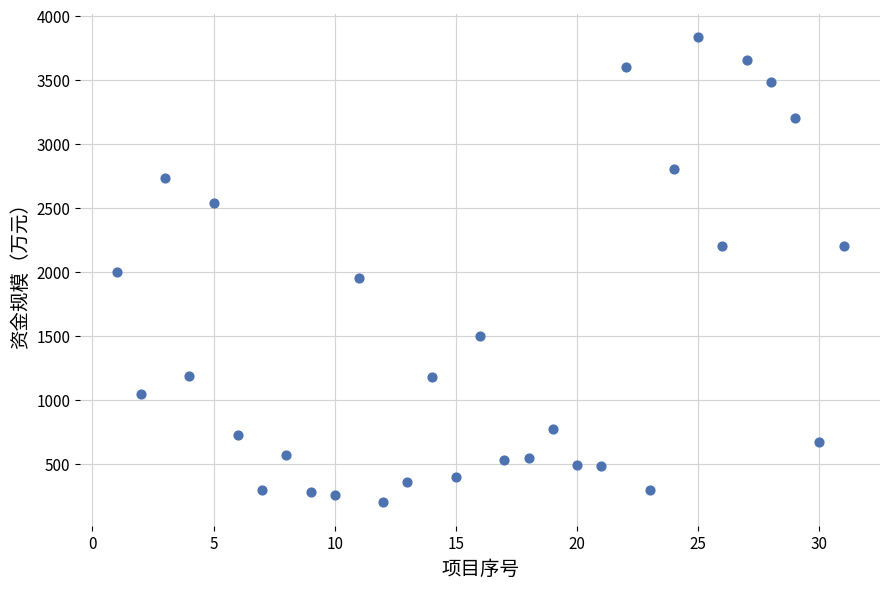

What is the range of Y values (max minus min)?

3631.3